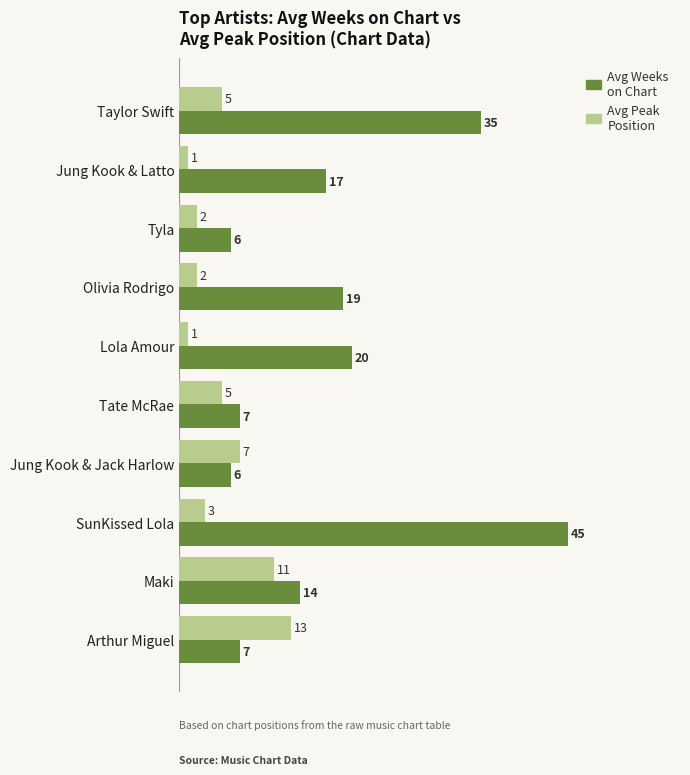

True or false: Avg Peak Position has a value of 7 at Jung Kook & Jack Harlow.

True